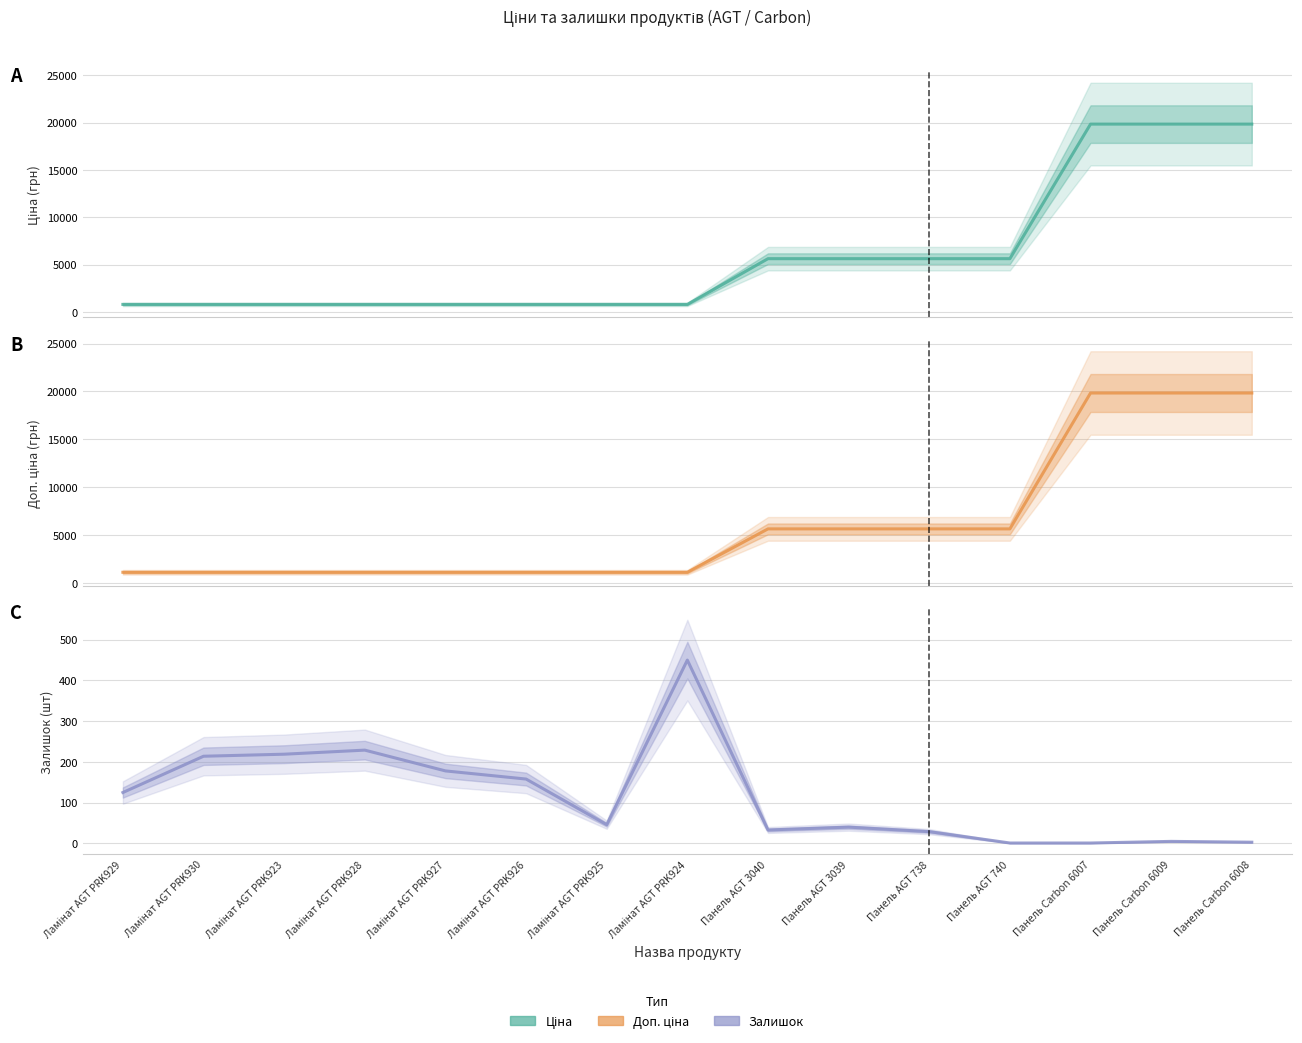

What are all the series names shown in the legend?

Ціна, Доп. ціна, Залишок